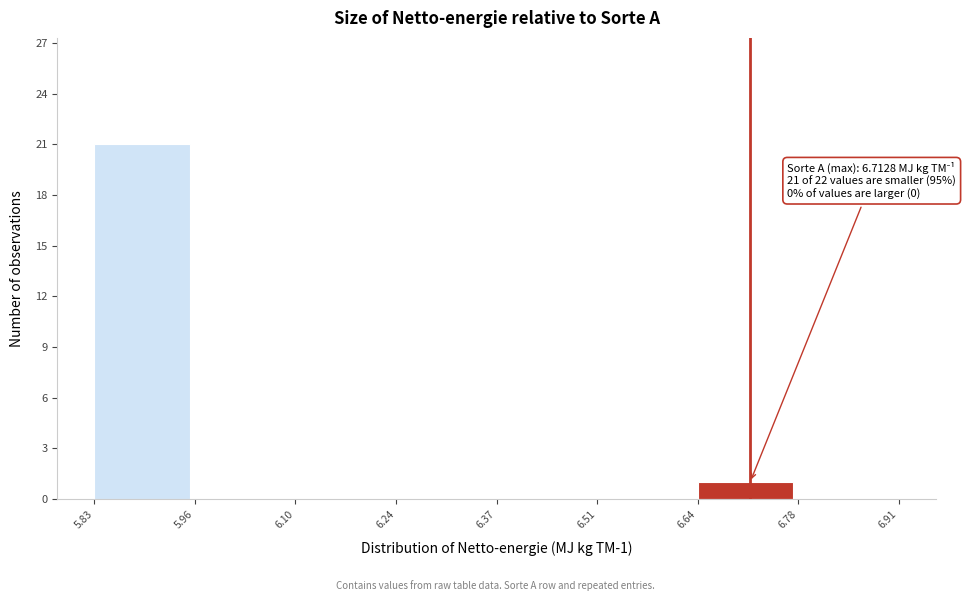

Over which range of the x-axis is the bar tallest?

5.83 to 5.96